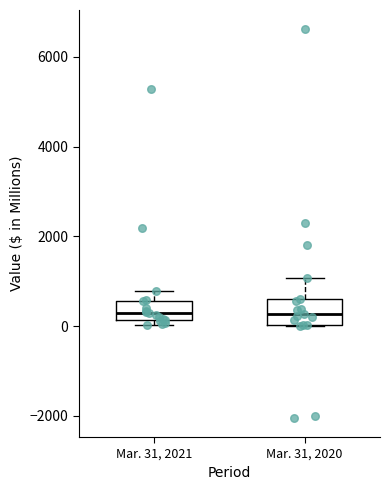

Reading left to right, transcribe this box plot: for each box, give where its median line is, the range the box spans, and where its two whiskers end, as read against the y-axis. The values are not printed on the chart, so give them approximately, as read against the axis.

Mar. 31, 2021: median 200 (inside the box), box 200 to 600, whiskers 0 to 800
Mar. 31, 2020: median 200, box 0 to 600, whiskers 0 to 1000